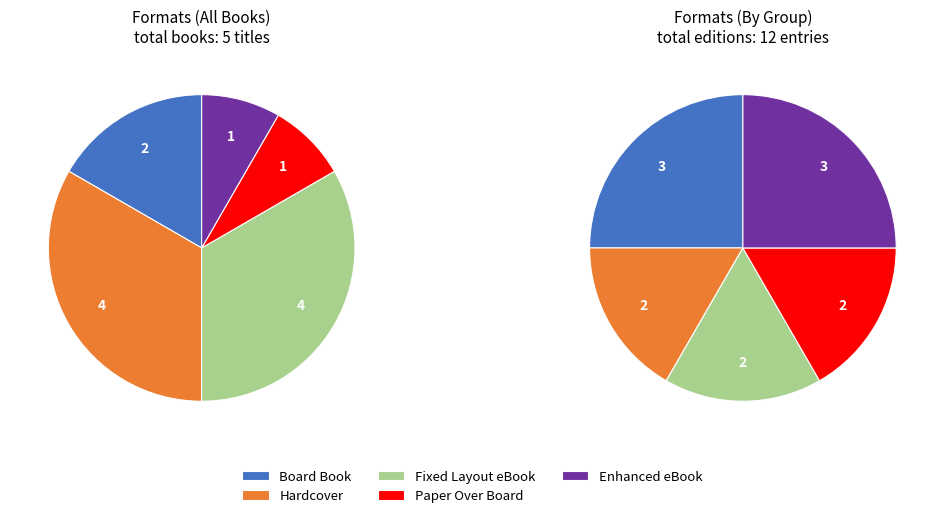

Which category has the biggest portion of the pie?

Hardcover